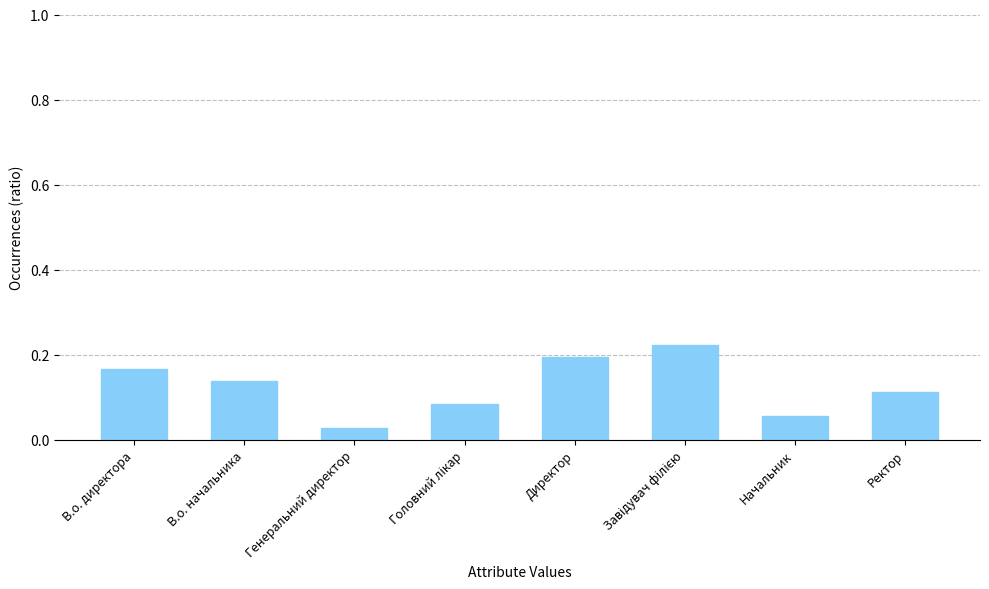

At which category does the chart reach its minimum across all series?

Генеральний директор